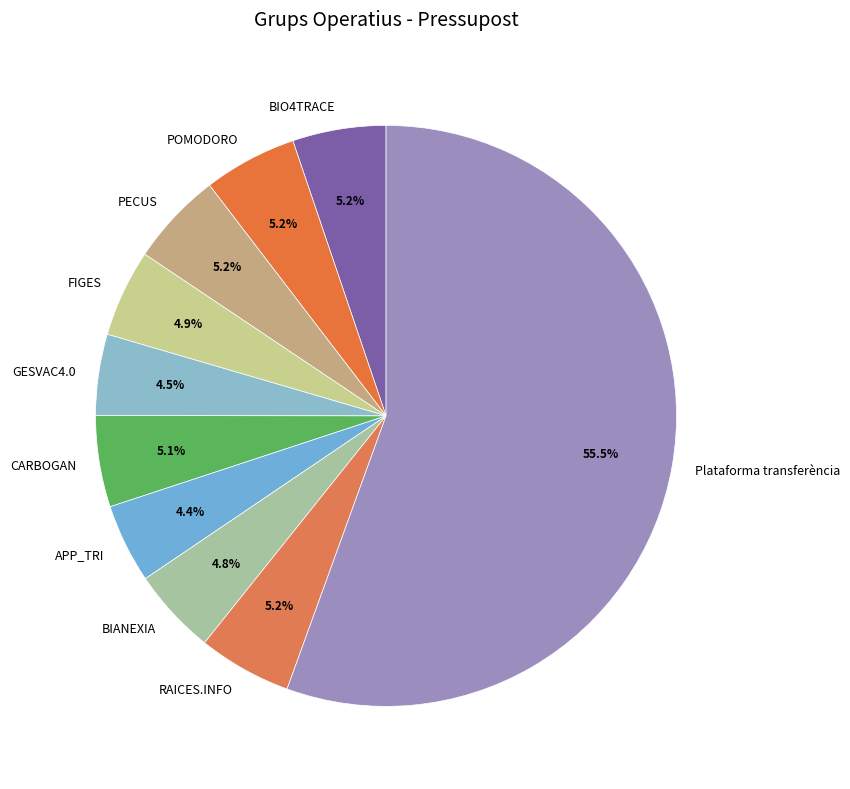

What percentage is NOT represented by FIGES?

95.1%